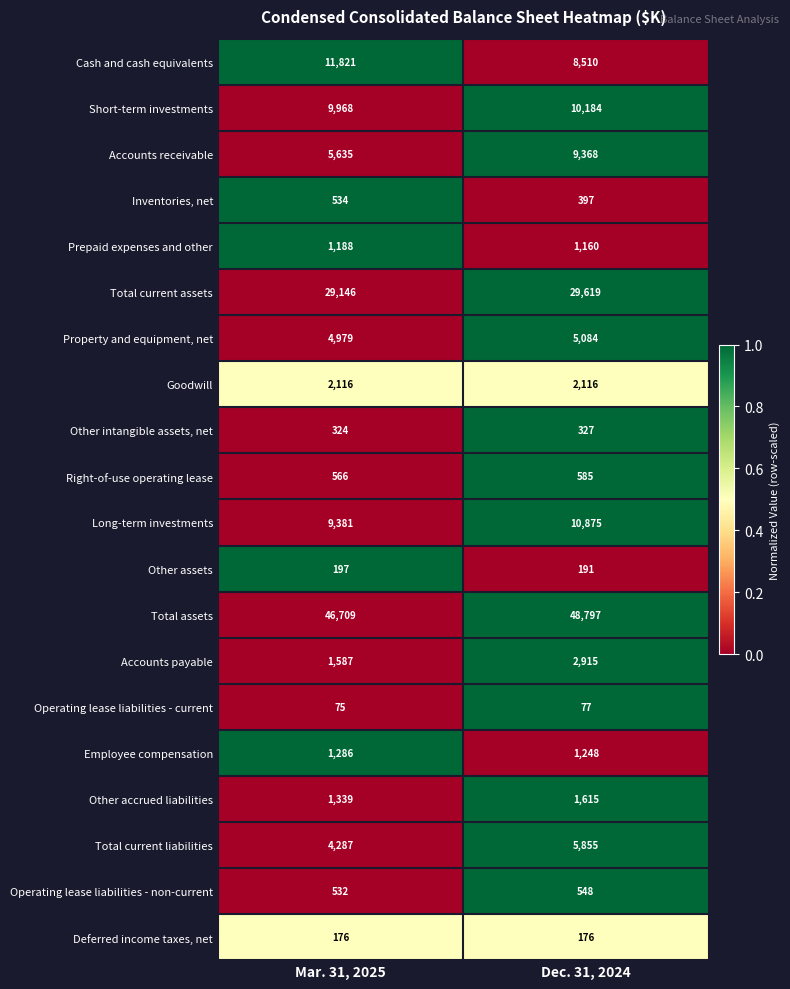

What is the difference between the maximum and minimum values in the Other assets series?

6